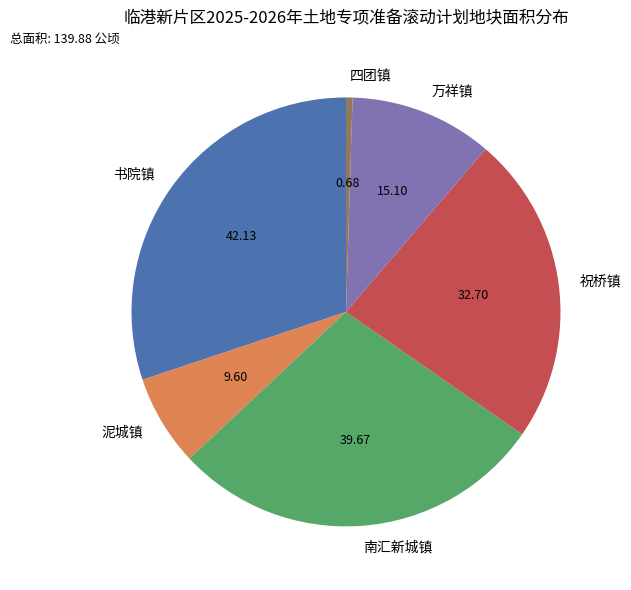

Do 泥城镇 and 书院镇 together represent more than half of the pie?

No